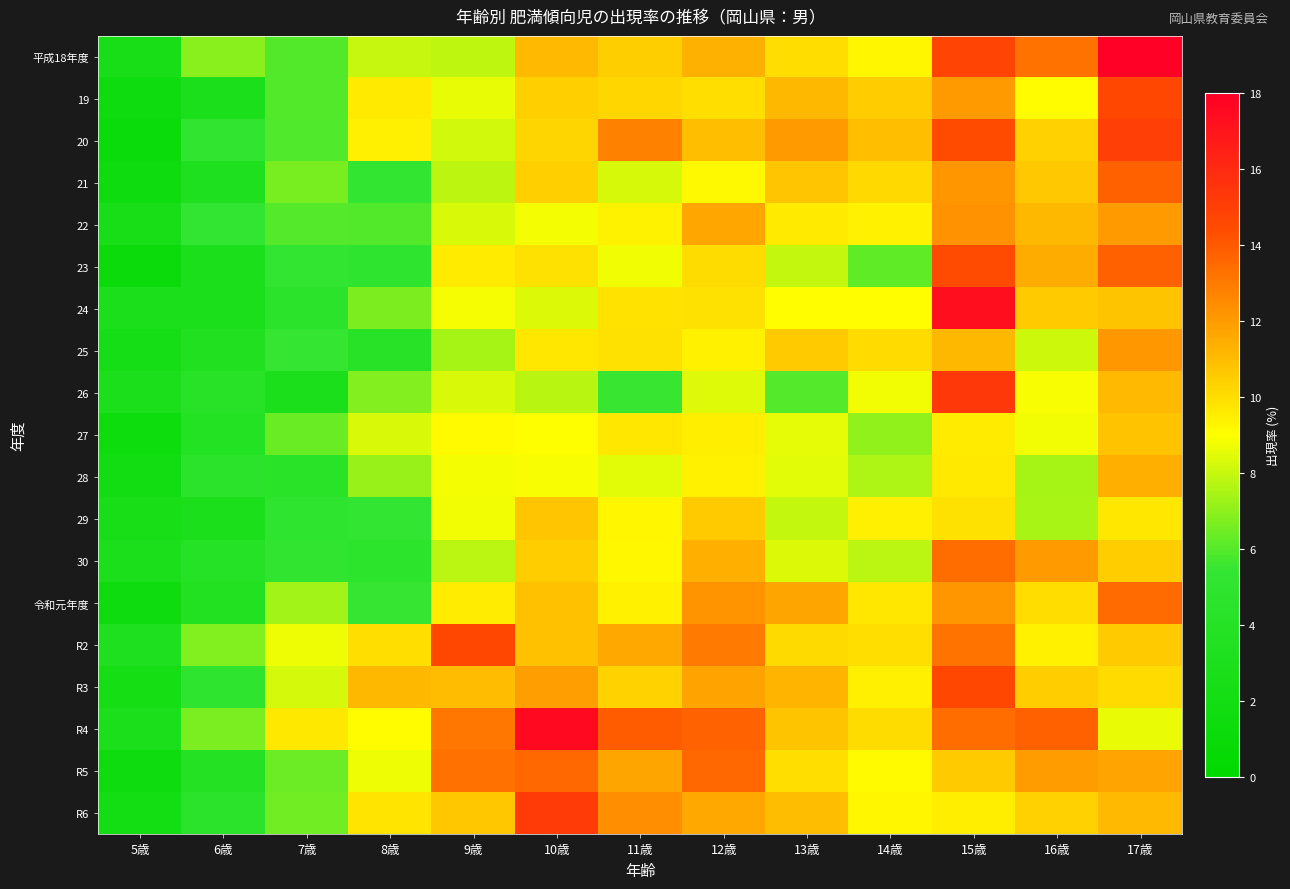

Reading right to left, list all the values displayed in this chart.

平成18年度: 17歳=18.5	16歳=13.2	15歳=14.8	14歳=9.3	13歳=10.0	12歳=11.3	11歳=10.4	10歳=11.1	9歳=7.9	8歳=8.0	7歳=6.0	6歳=6.9	5歳=2.7
19: 17歳=14.7	16歳=9.1	15歳=12.0	14歳=10.5	13歳=11.1	12歳=10.0	11歳=10.2	10歳=10.4	9歳=8.6	8歳=9.6	7歳=6.0	6歳=2.9	5歳=1.6
20: 17歳=15.0	16歳=10.4	15歳=14.4	14歳=10.9	13歳=12.0	12歳=11.0	11歳=12.8	10歳=10.2	9歳=8.2	8歳=9.5	7歳=5.9	6歳=5.1	5歳=1.1
21: 17歳=13.8	16歳=10.6	15歳=12.1	14歳=10.1	13歳=10.7	12歳=9.2	11歳=8.3	10歳=10.4	9歳=7.8	8歳=5.2	7歳=6.6	6歳=3.3	5歳=1.6
22: 17歳=12.0	16歳=11.1	15歳=12.3	14歳=9.4	13歳=9.6	12歳=11.6	11歳=9.4	10歳=8.8	9歳=8.3	8歳=6.0	7歳=6.0	6歳=5.4	5歳=2.5
23: 17歳=13.8	16歳=11.5	15歳=14.5	14歳=6.2	13歳=8.0	12歳=10.1	11歳=8.8	10歳=9.9	9歳=9.6	8歳=4.9	7歳=5.3	6歳=2.9	5歳=1.3
24: 17歳=10.8	16歳=10.6	15歳=17.3	14歳=9.1	13歳=9.0	12歳=9.9	11歳=9.9	10歳=8.4	9歳=8.8	8歳=6.7	7歳=4.7	6歳=2.8	5歳=2.9
25: 17歳=12.1	16歳=8.1	15歳=11.1	14歳=10.1	13歳=10.6	12歳=9.4	11歳=9.9	10歳=9.7	9歳=7.4	8歳=4.3	7歳=5.4	6歳=3.5	5歳=2.4
26: 17歳=11.1	16歳=8.9	15歳=15.3	14歳=8.8	13歳=6.0	12歳=8.4	11歳=5.5	10歳=7.8	9歳=8.3	8歳=6.8	7歳=3.0	6歳=4.2	5歳=2.9
27: 17歳=10.8	16歳=8.8	15歳=9.6	14歳=7.0	13歳=8.6	12歳=9.5	11歳=9.7	10歳=9.0	9歳=9.1	8歳=8.3	7歳=6.4	6歳=3.7	5歳=1.5
28: 17歳=11.4	16歳=7.4	15歳=9.6	14歳=7.6	13歳=8.5	12歳=9.4	11歳=8.5	10歳=8.9	9歳=8.8	8歳=7.2	7歳=4.4	6歳=4.8	5歳=2.0
29: 17歳=9.7	16歳=7.5	15歳=9.9	14歳=9.5	13歳=8.0	12歳=10.6	11歳=9.2	10歳=10.7	9歳=8.8	8歳=5.4	7歳=4.9	6歳=2.9	5歳=2.6
30: 17歳=10.5	16歳=12.0	15歳=13.4	14歳=7.8	13歳=8.4	12歳=11.4	11歳=9.2	10歳=10.5	9歳=7.8	8歳=4.8	7歳=5.1	6歳=4.1	5歳=2.9
令和元年度: 17歳=13.4	16歳=10.0	15歳=12.1	14歳=9.7	13歳=11.7	12歳=12.3	11歳=9.4	10歳=10.8	9歳=9.6	8歳=5.5	7歳=7.4	6歳=3.6	5歳=1.5
R2: 17歳=10.6	16歳=9.4	15歳=13.2	14歳=10.0	13歳=10.1	12歳=13.0	11歳=11.6	10歳=10.8	9歳=14.6	8歳=10.0	7歳=8.7	6歳=6.8	5歳=3.4
R3: 17歳=10.1	16歳=10.5	15歳=14.6	14歳=9.5	13歳=11.2	12歳=11.8	11歳=10.3	10歳=11.9	9歳=11.0	8歳=11.1	7歳=8.2	6歳=5.1	5歳=2.3
R4: 17歳=8.6	16歳=13.8	15歳=13.4	14歳=10.0	13歳=10.8	12歳=13.7	11歳=13.9	10歳=17.5	9歳=13.1	8歳=9.1	7歳=9.7	6歳=6.7	5歳=3.0
R5: 17歳=11.7	16歳=11.9	15歳=10.6	14歳=9.1	13歳=10.0	12歳=13.6	11歳=11.7	10歳=13.6	9歳=13.3	8歳=8.7	7歳=6.4	6歳=3.9	5歳=1.5
R6: 17歳=11.1	16歳=10.4	15歳=9.5	14歳=9.3	13歳=11.0	12歳=11.6	11歳=12.4	10歳=15.1	9歳=10.7	8歳=9.8	7歳=6.5	6歳=4.8	5歳=2.1